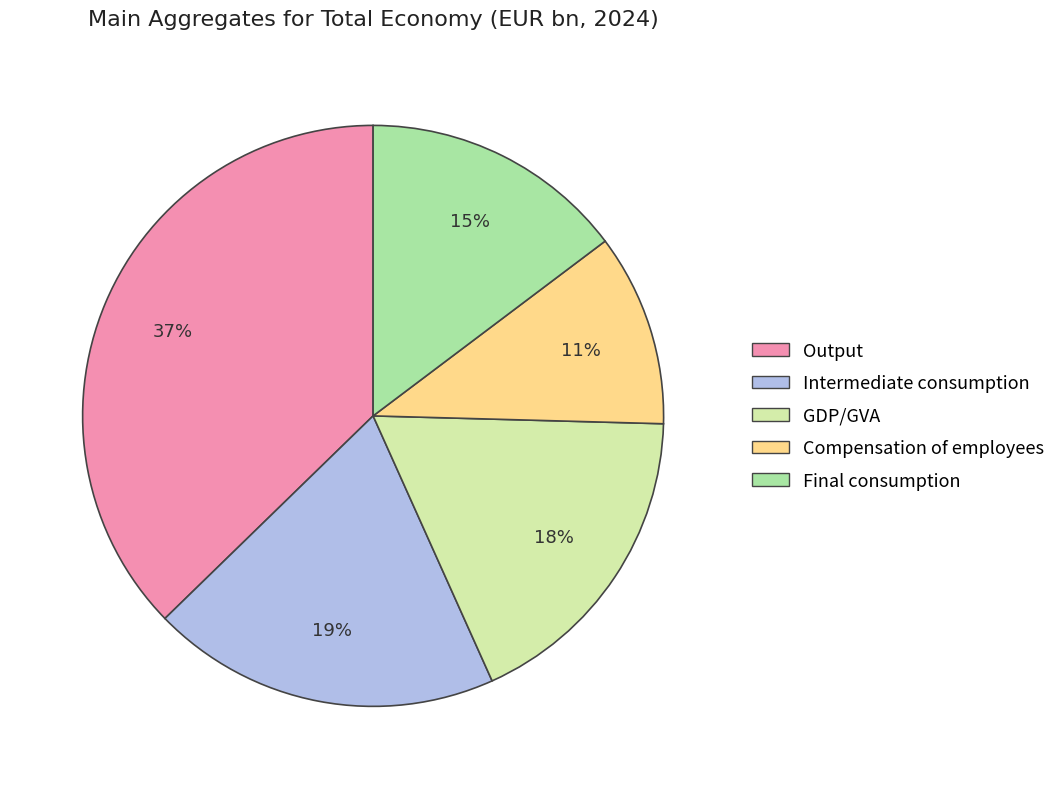

Is the sum of Intermediate consumption and Final consumption greater than half?

No